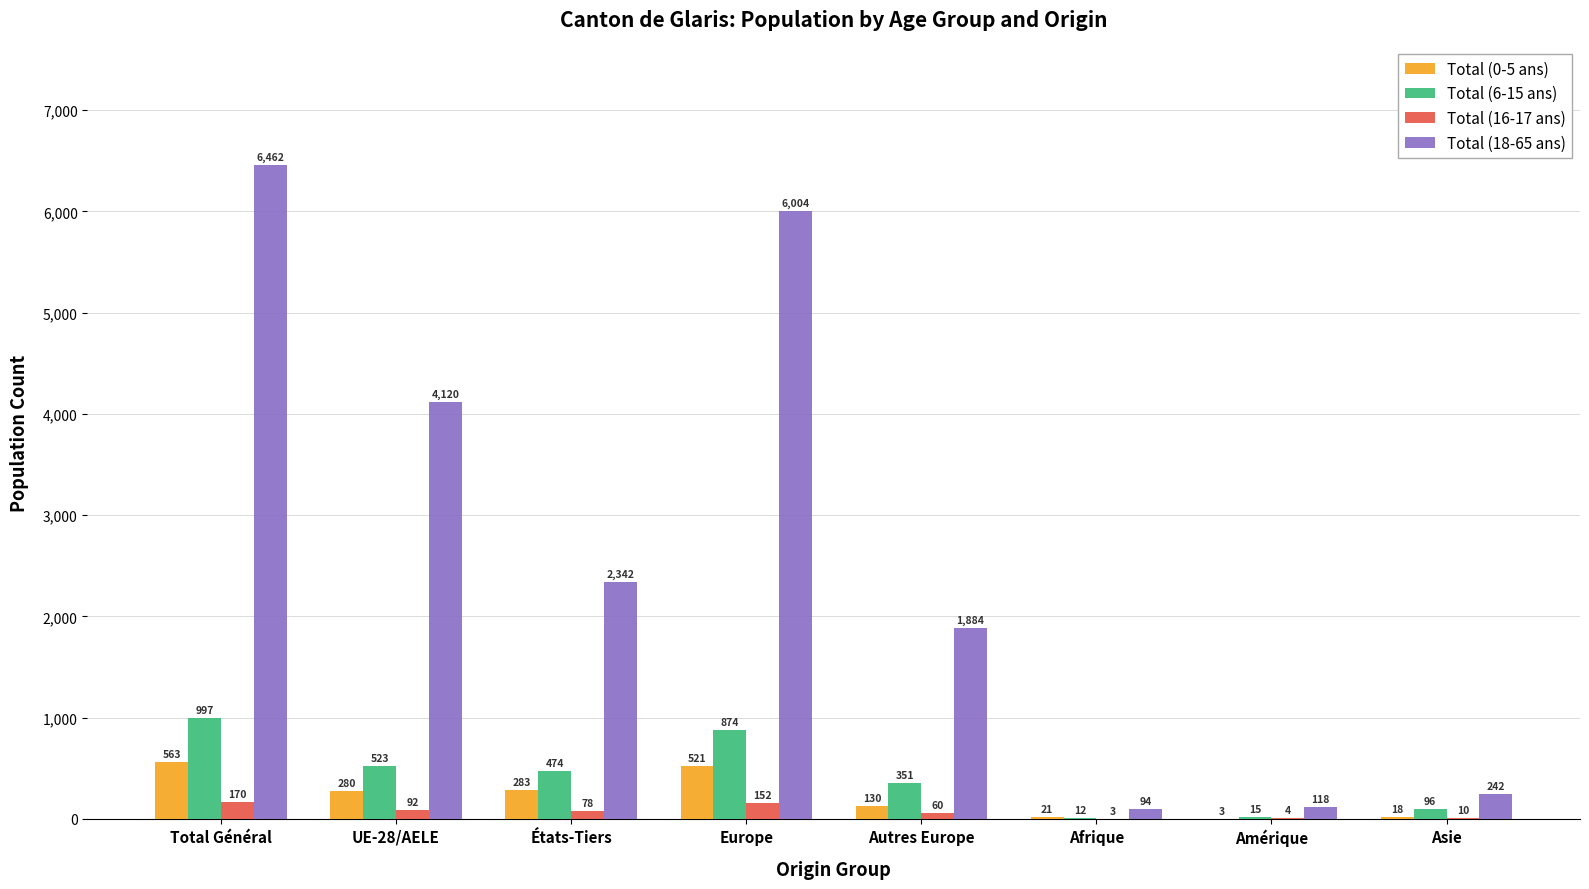

Reading left to right, extract all data points from this chart.

Total (0-5 ans): Total Général=563	UE-28/AELE=280	États-Tiers=283	Europe=521	Autres Europe=130	Afrique=21	Amérique=3	Asie=18
Total (6-15 ans): Total Général=997	UE-28/AELE=523	États-Tiers=474	Europe=874	Autres Europe=351	Afrique=12	Amérique=15	Asie=96
Total (16-17 ans): Total Général=170	UE-28/AELE=92	États-Tiers=78	Europe=152	Autres Europe=60	Afrique=3	Amérique=4	Asie=10
Total (18-65 ans): Total Général=6462	UE-28/AELE=4120	États-Tiers=2342	Europe=6004	Autres Europe=1884	Afrique=94	Amérique=118	Asie=242